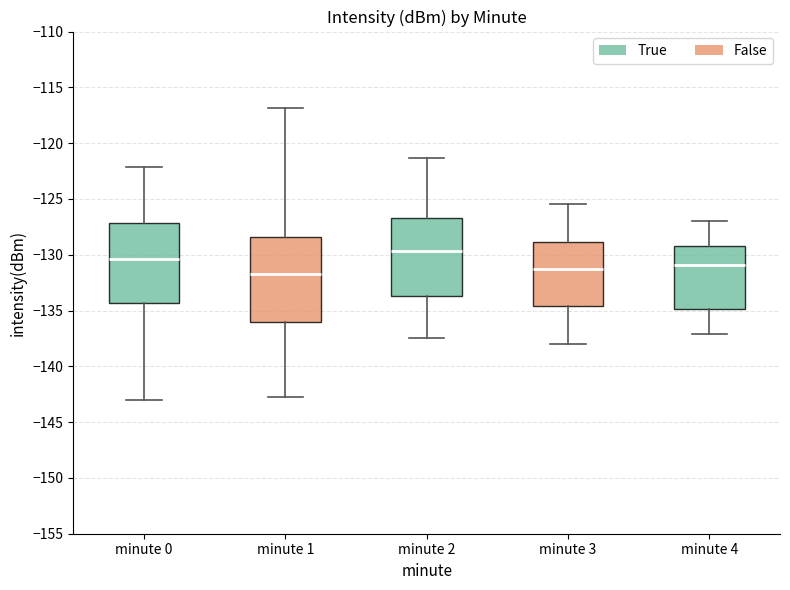

Which box has the highest median line?

minute 2